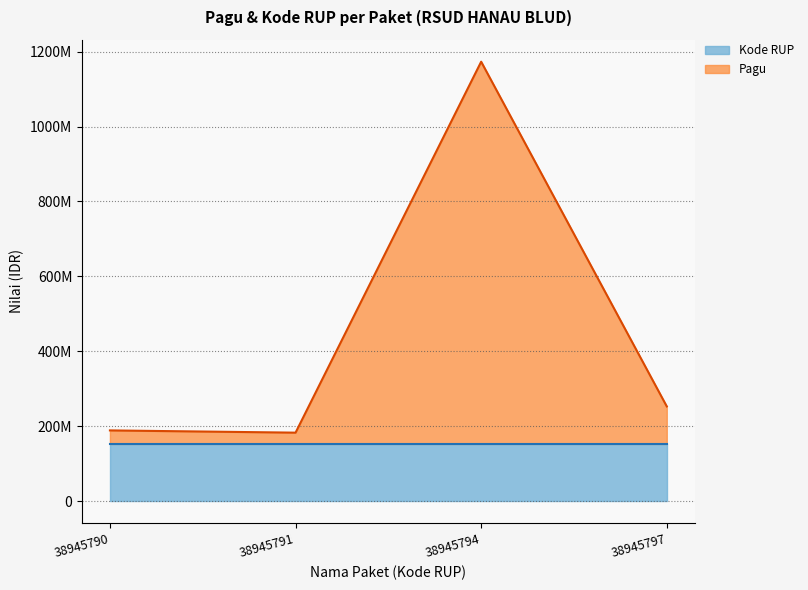

Which series changed the most between 38945790 and 38945791?

Pagu